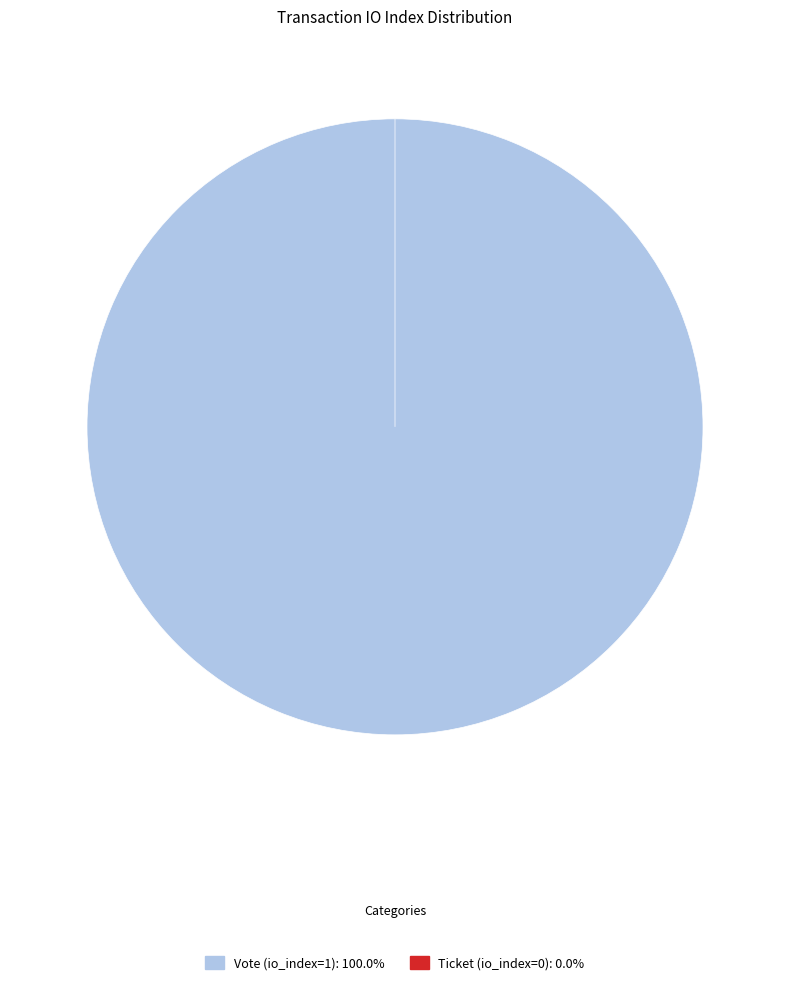

To the nearest percent, what is the difference between the largest and smallest slice percentages?

100%